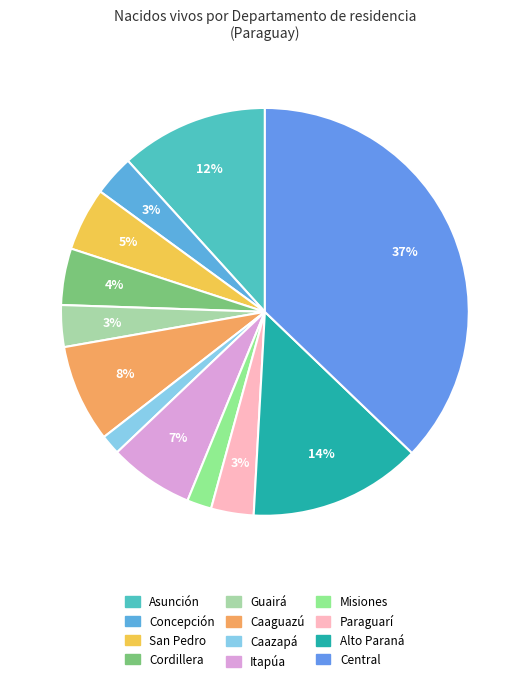

What percentage is the Guairá slice, to the nearest percent?

3%